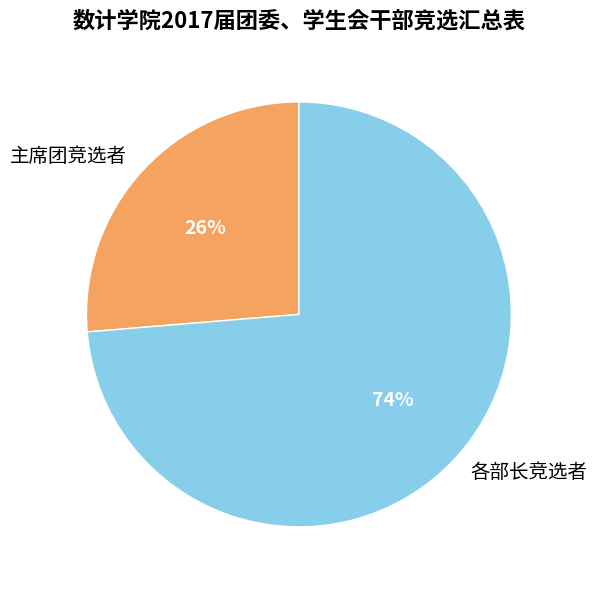

What is the ratio of the value at 各部长竞选者 to the value at 主席团竞选者?

2.8